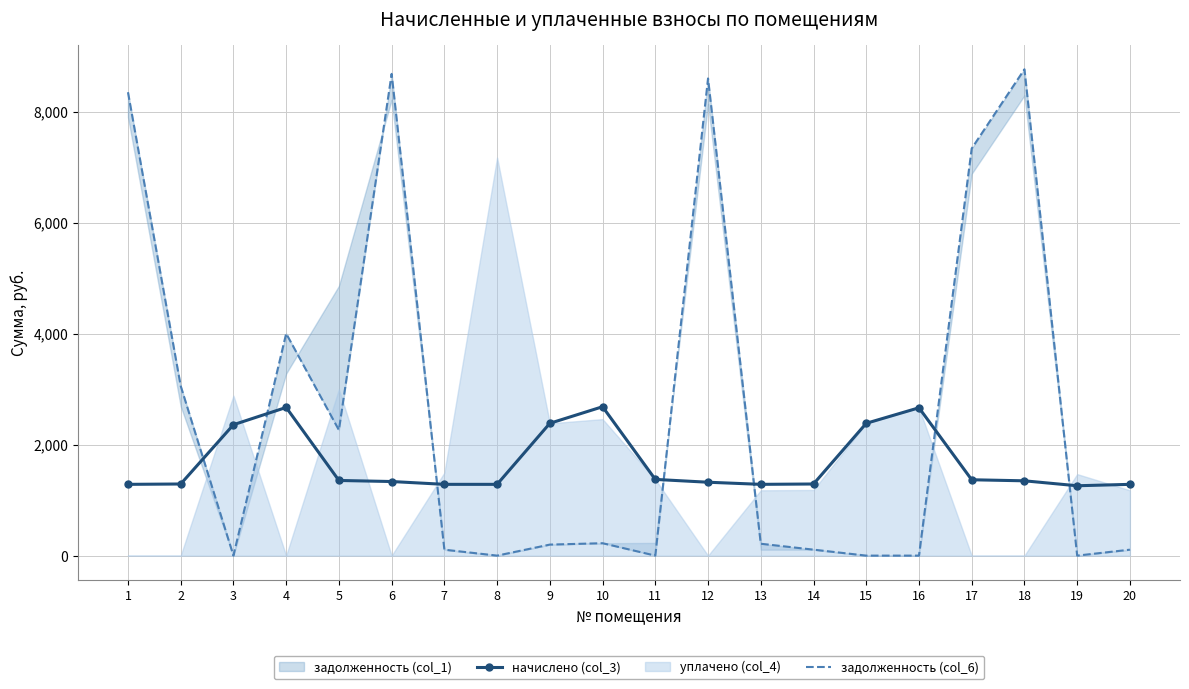

Is the value of начислено (col_3) at 5 greater than the value of задолженность (col_6) at 12?

No